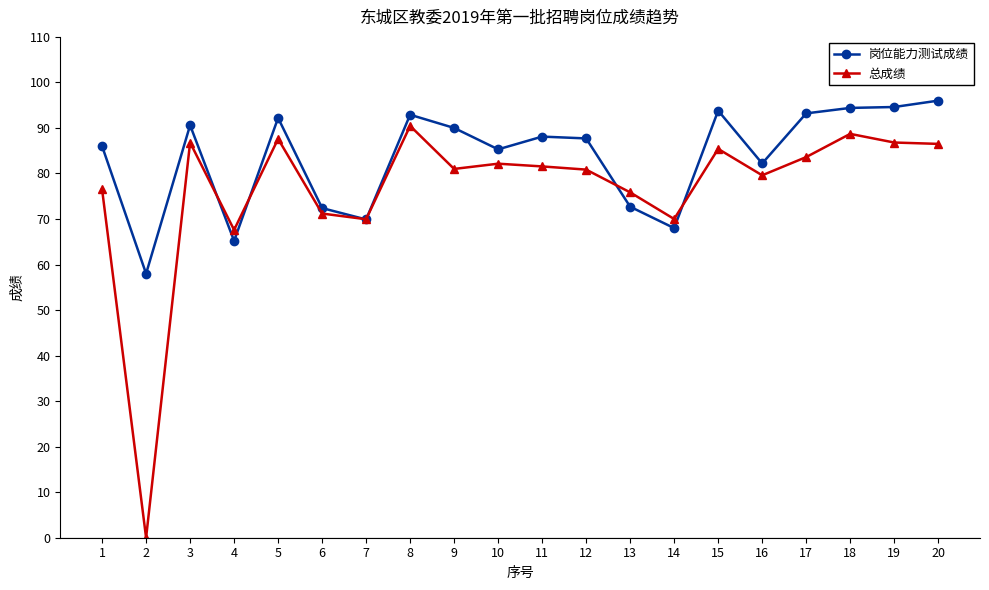

Where does the 岗位能力测试成绩 series first go above 88?

3